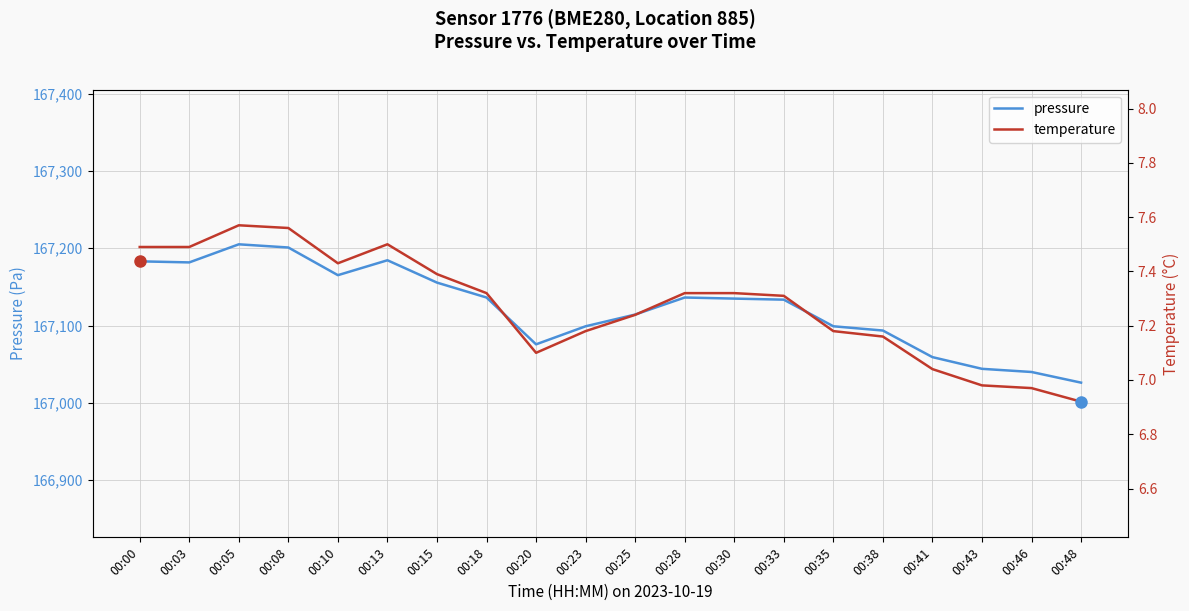

What is the value of the pressure point at the 13th from the left?

167134.8